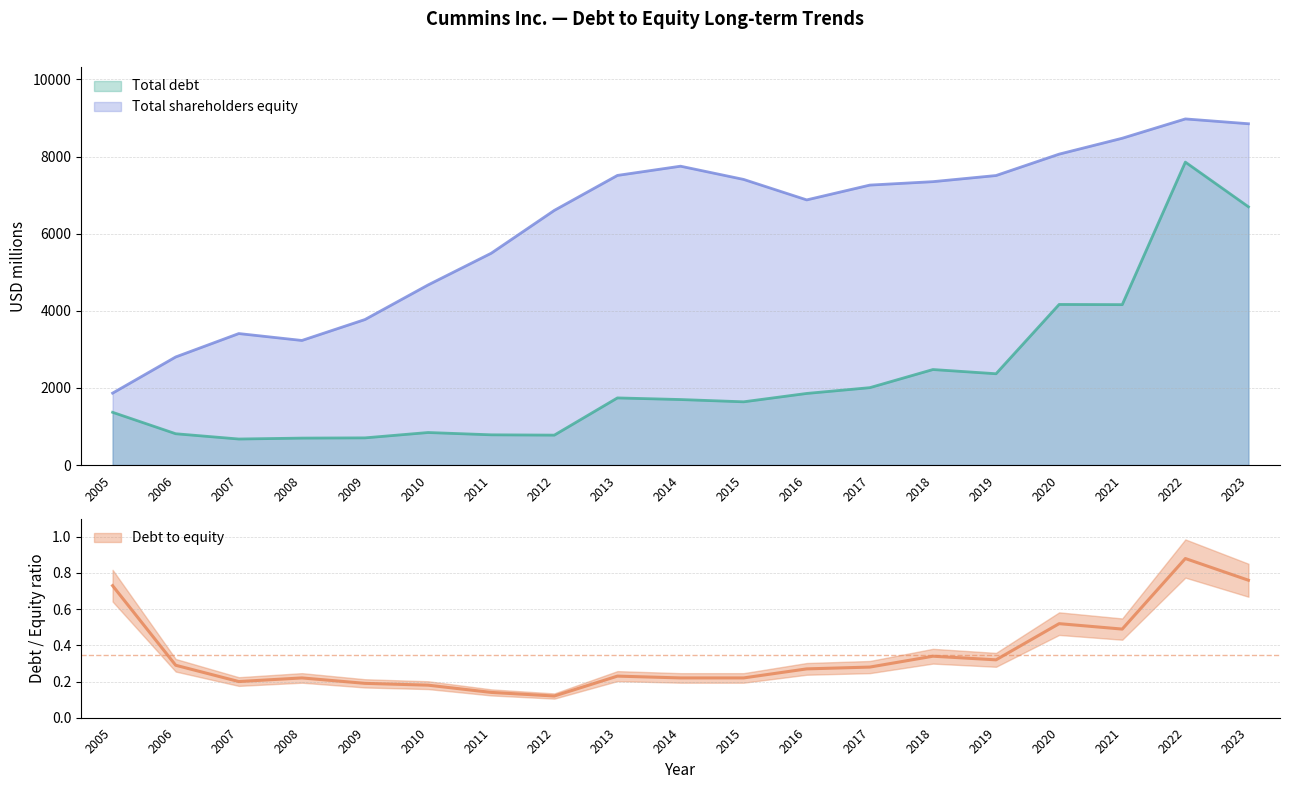

At which label does Total shareholders equity first exceed 7259?

2013